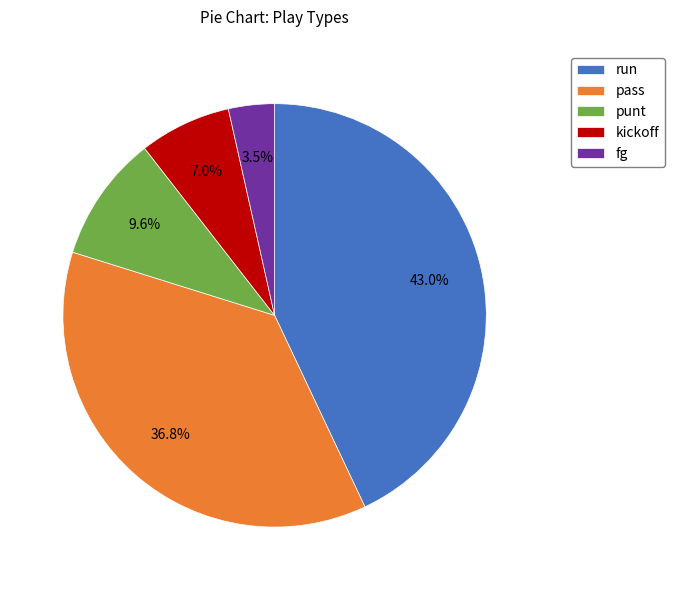

What percentage is the punt slice, to the nearest percent?

10%